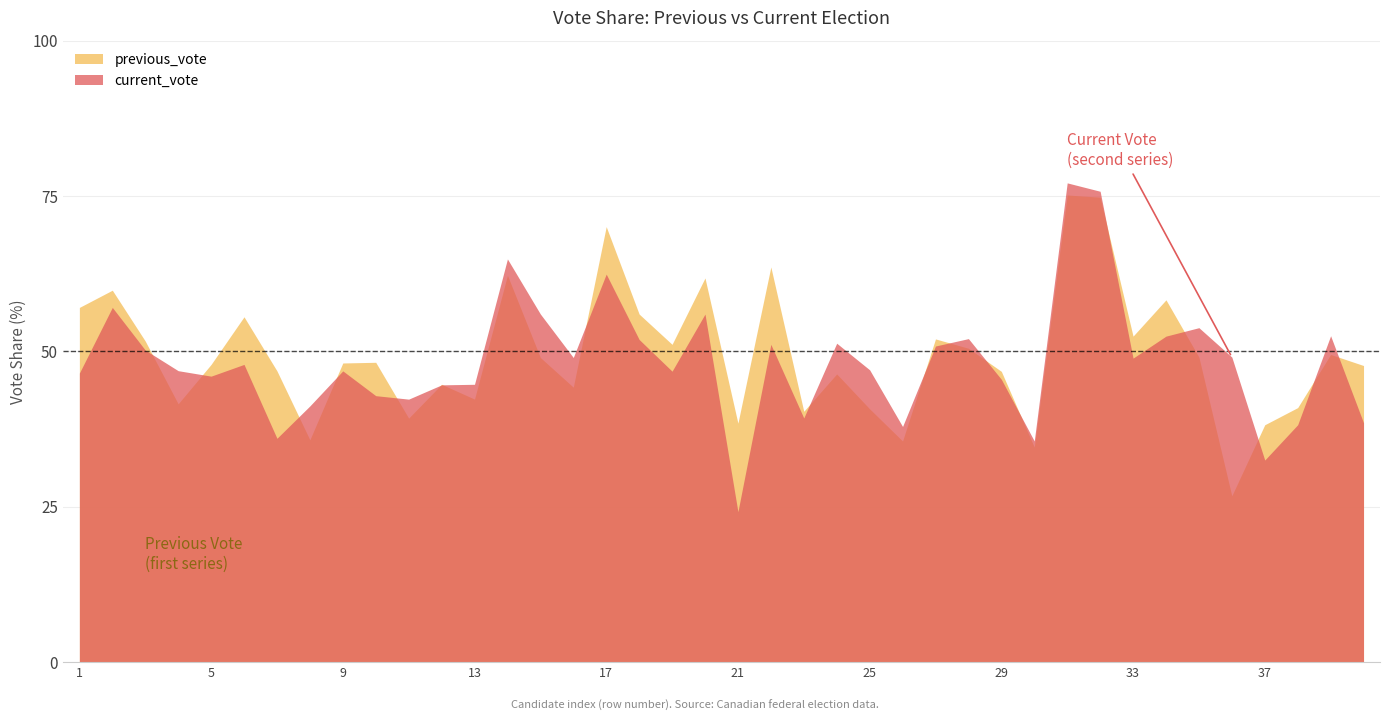

The previous_vote series shows 26.8 at 36. True or false?

True